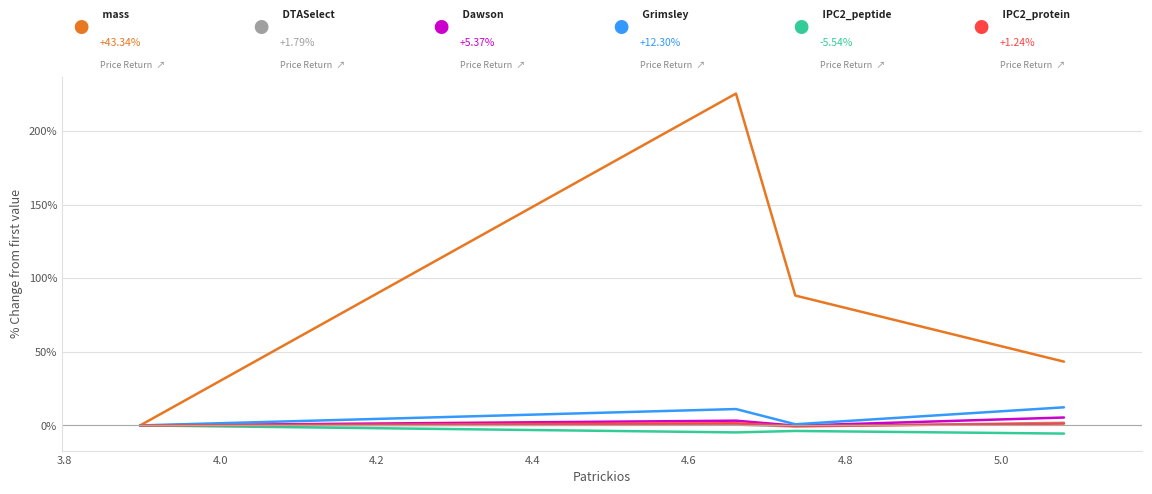

What is the maximum value shown in the chart?

225.4